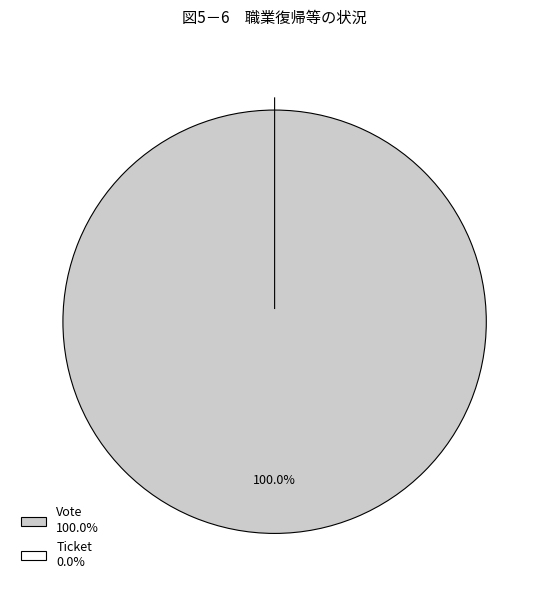

What percentage is the Vote slice, to the nearest percent?

100%